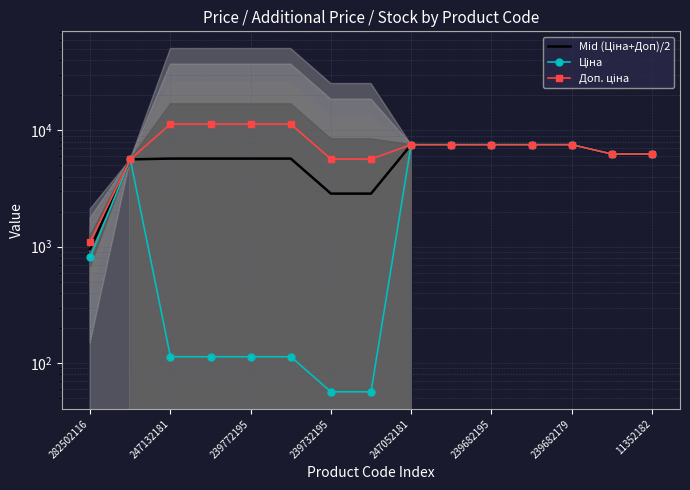

True or false: Mid (Ціна+Доп)/2 has more than 1 points higher than both neighbors.

False